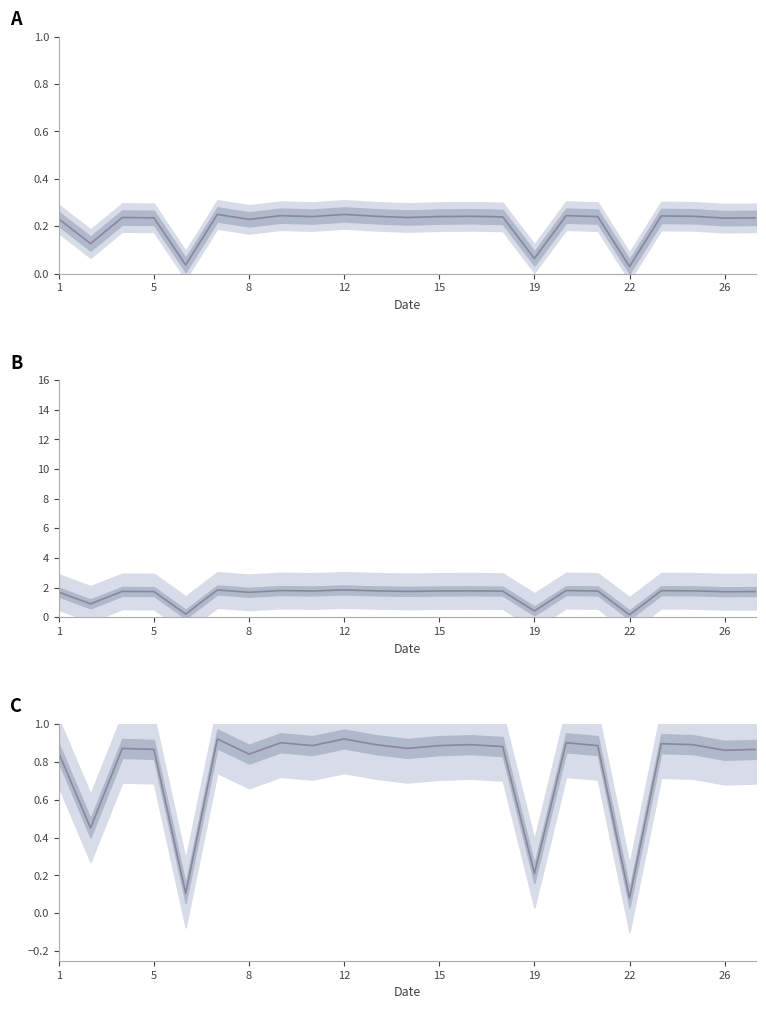

The value of Low Hours (normalized) at 26 is 0.2. True or false?

True